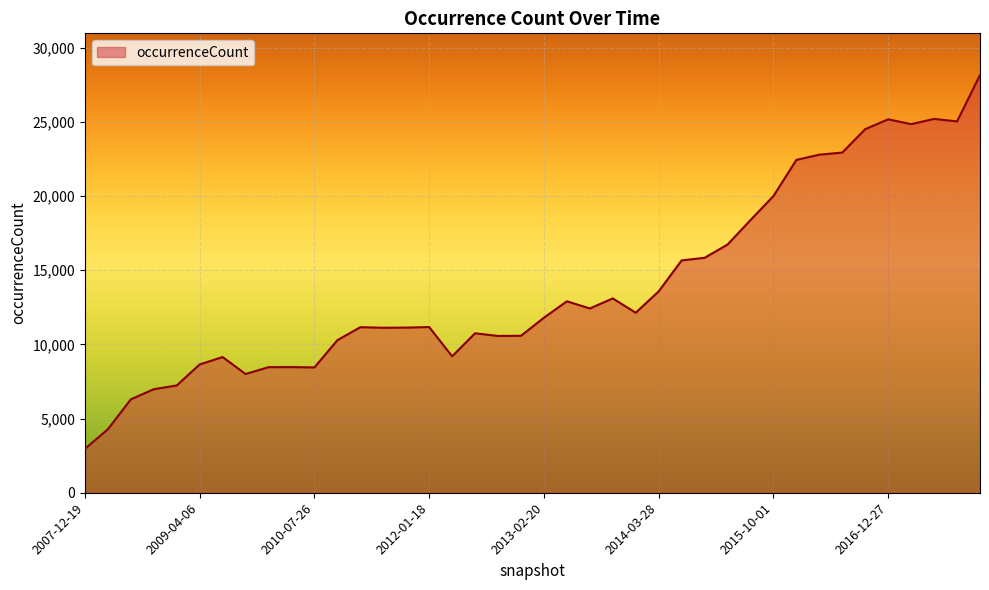

What is the difference between the maximum and minimum values?

25183